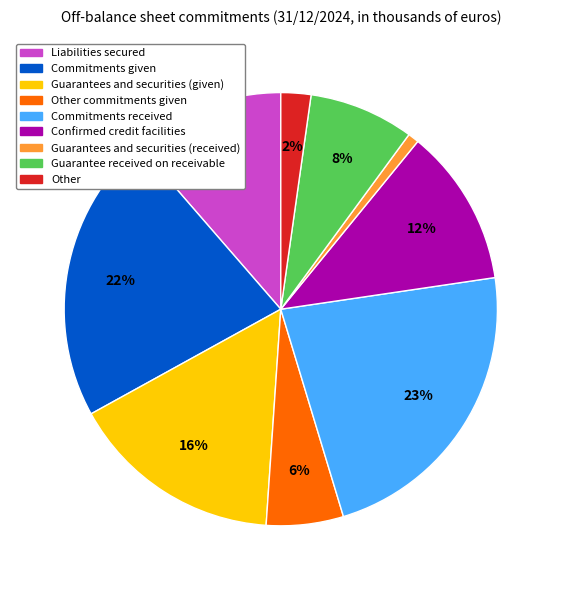

To the nearest percent, what is the difference between the largest and smallest slice percentages?

22%